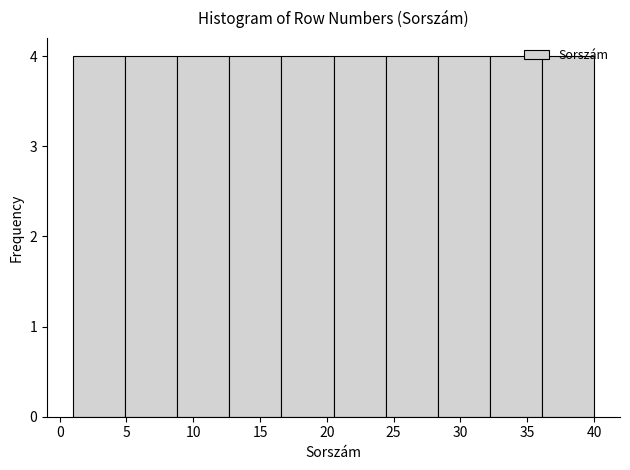

Reading left to right, transcribe this chart: for each bar, give the range it covers on the x-axis and its height. Neither the bar edges nor the heights are printed on the chart, so give them approximately, as read against the axes.

1.0 to 4.9: 4
4.9 to 8.8: 4
8.8 to 12.7: 4
12.7 to 16.6: 4
16.6 to 20.5: 4
20.5 to 24.4: 4
24.4 to 28.3: 4
28.3 to 32.2: 4
32.2 to 36.1: 4
36.1 to 40.0: 4